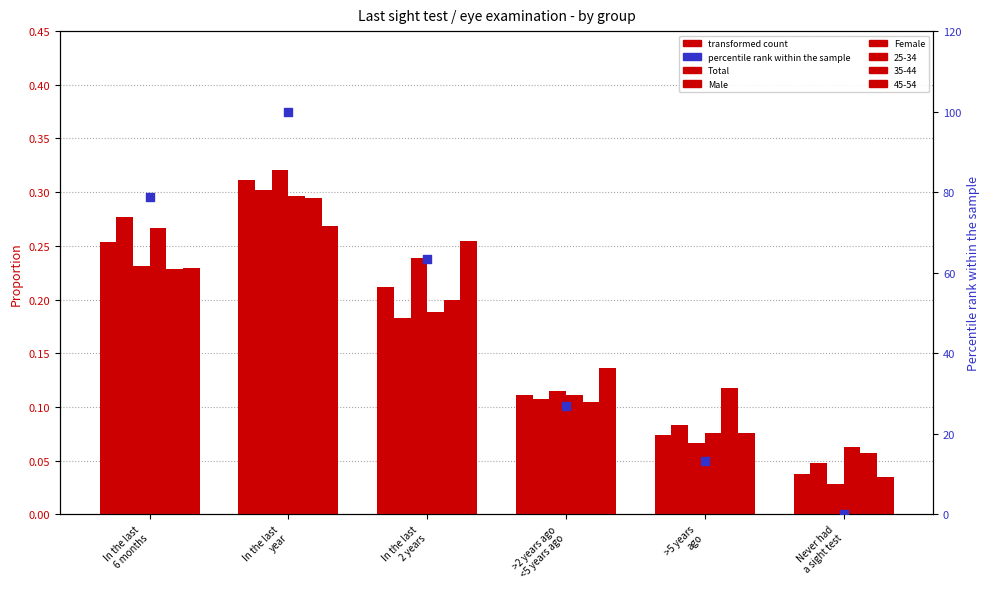

Which series contains the lowest Y value?

percentile rank within the sample